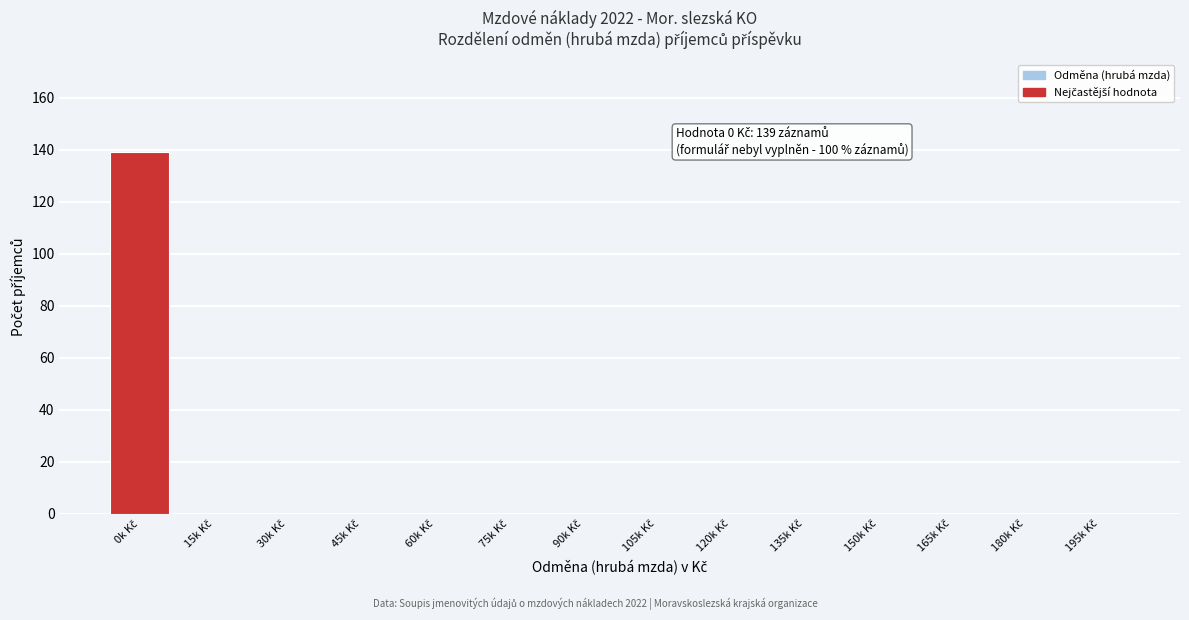

What is the sum of all values?

139